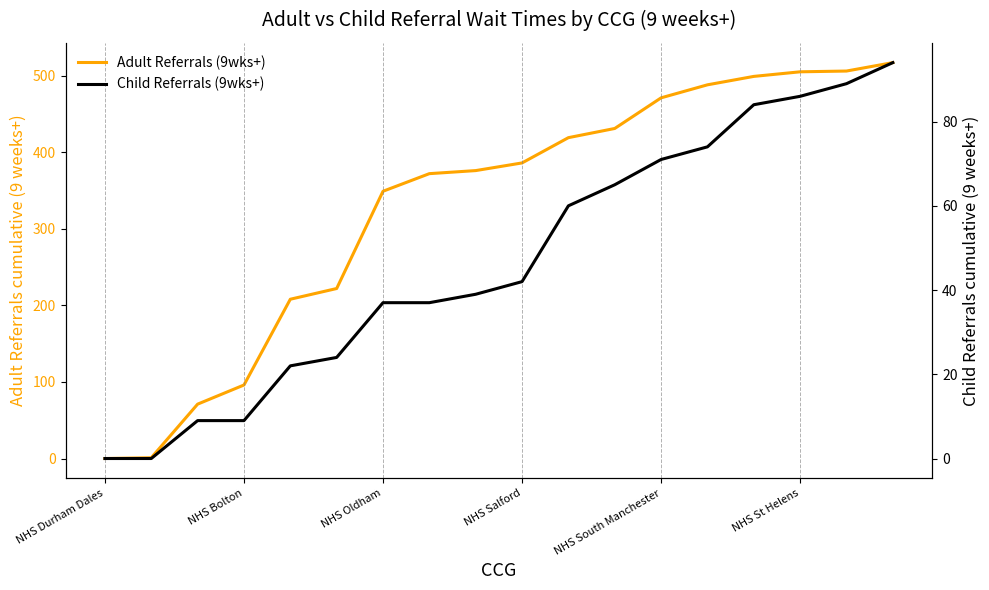

How many positive values does the Adult Referrals (9wks+) series have?

17